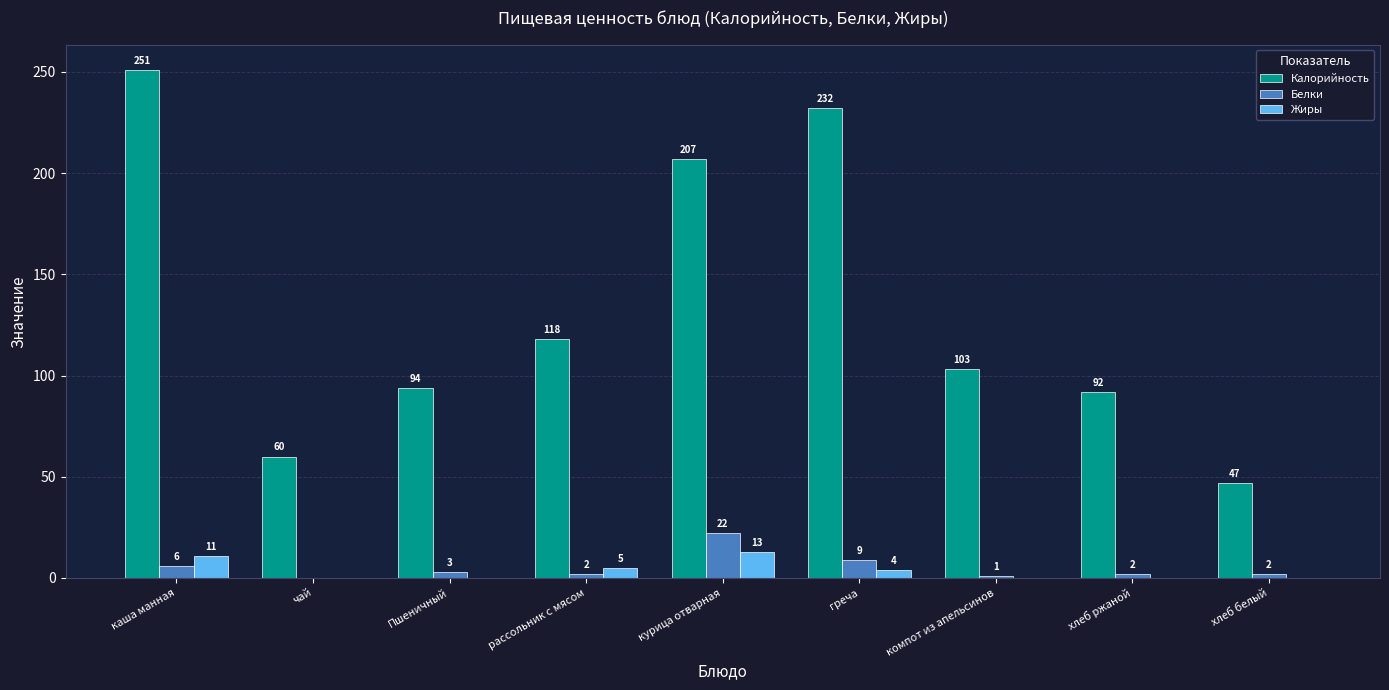

At which category is the sum across all series the highest?

каша манная